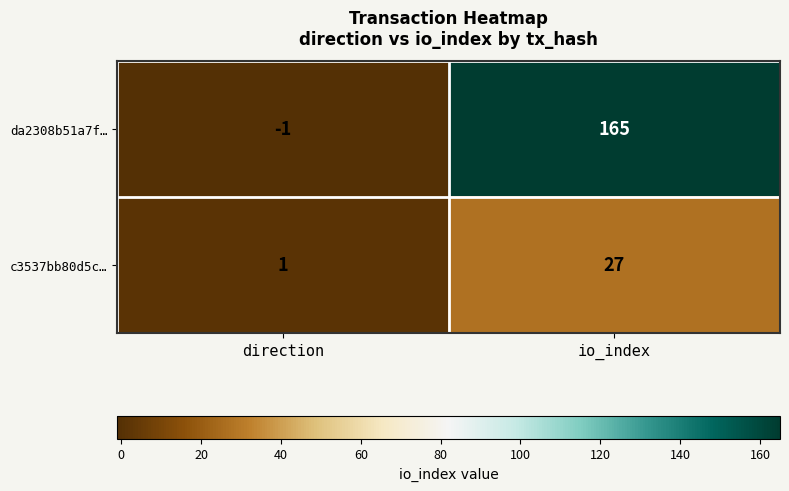

Is the value of da2308b51a7f… at io_index greater than the value of c3537bb80d5c… at direction?

Yes